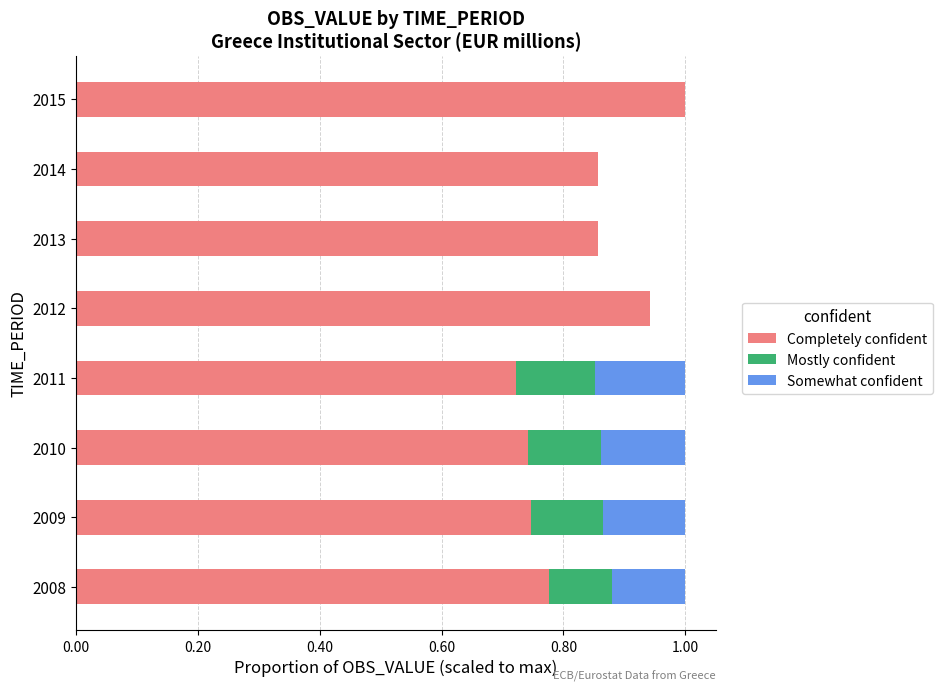

What is the total value across all series at 2011?

1.0